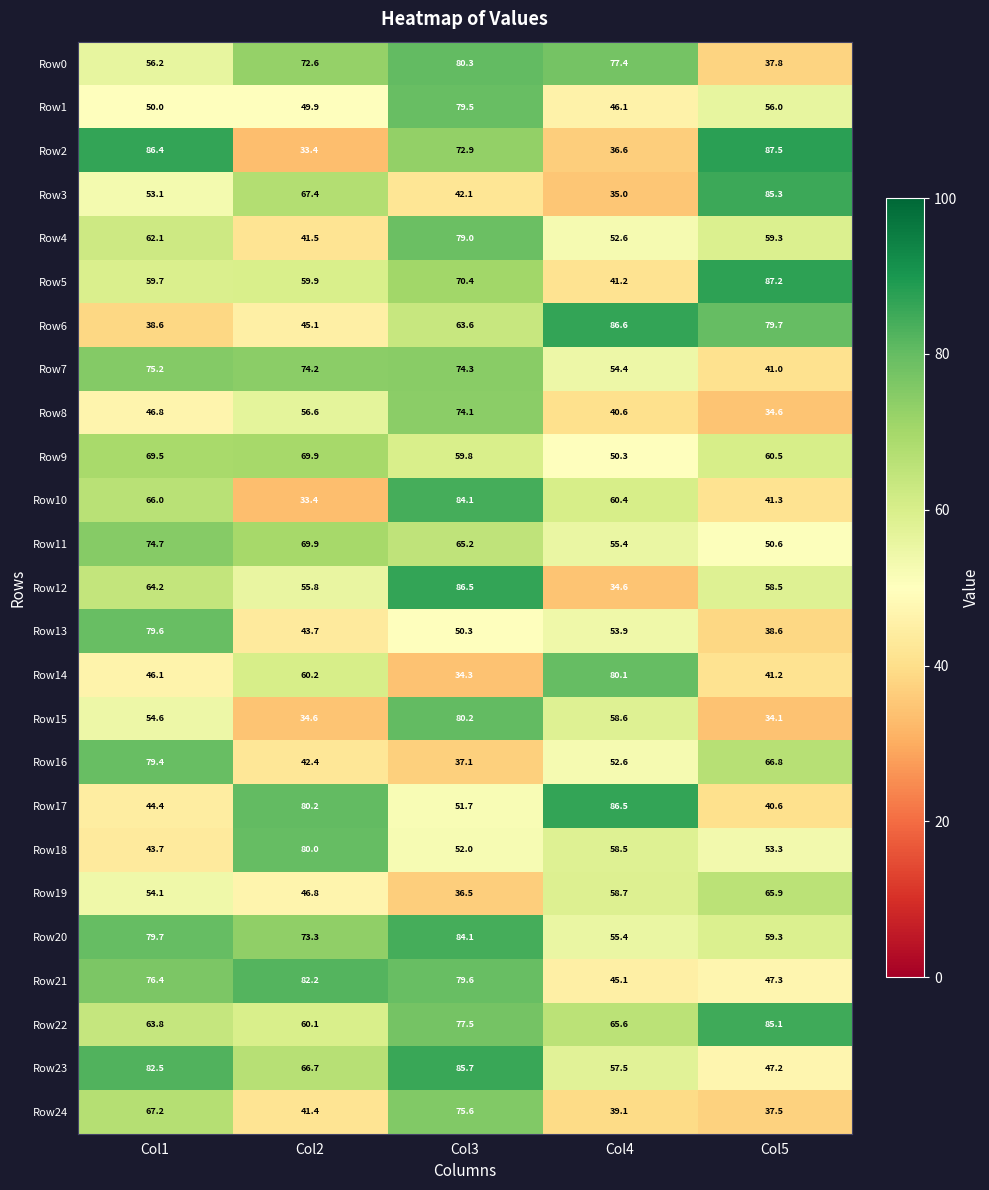

Is it true that Row10 equals 33.4 at Col2?

True